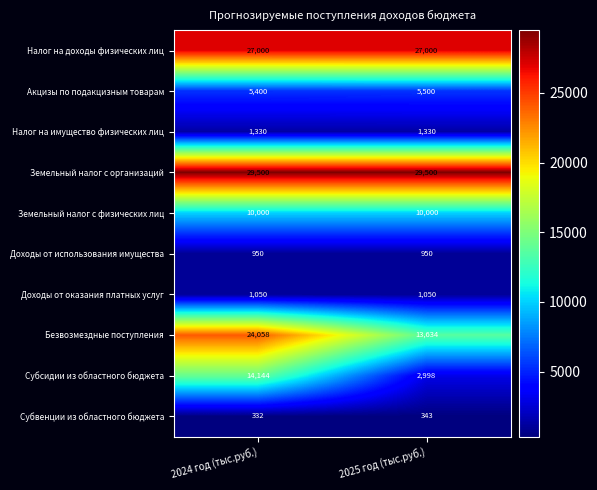

Which series has the largest total across all categories?

Земельный налог с организаций